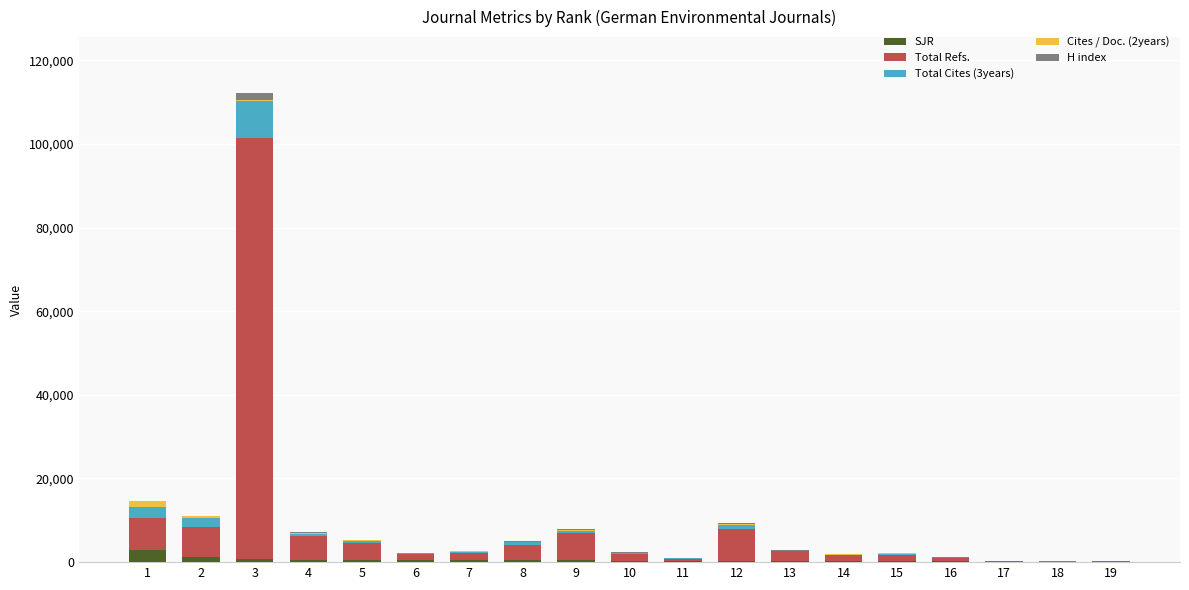

At which category is the sum across all series the highest?

3